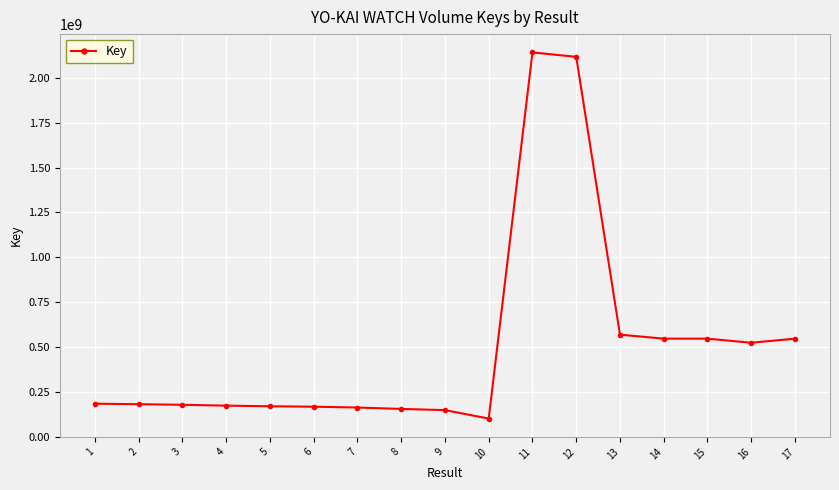

What is the minimum value shown in the chart?

101149955